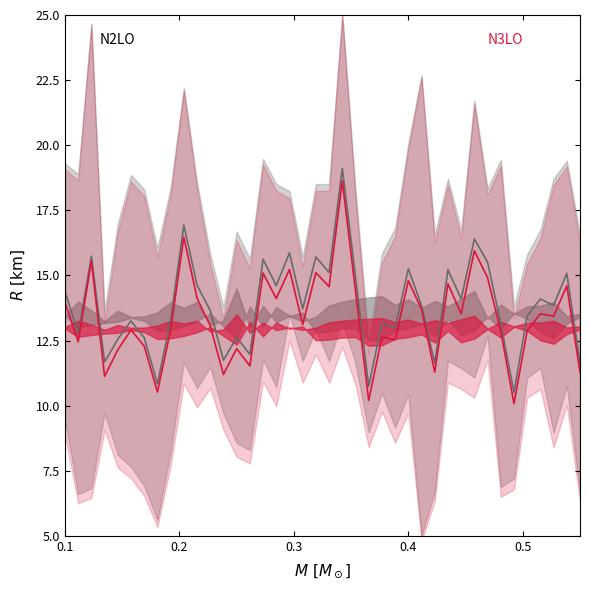

True or false: N2LO center and N3LO center cross at least once.

False